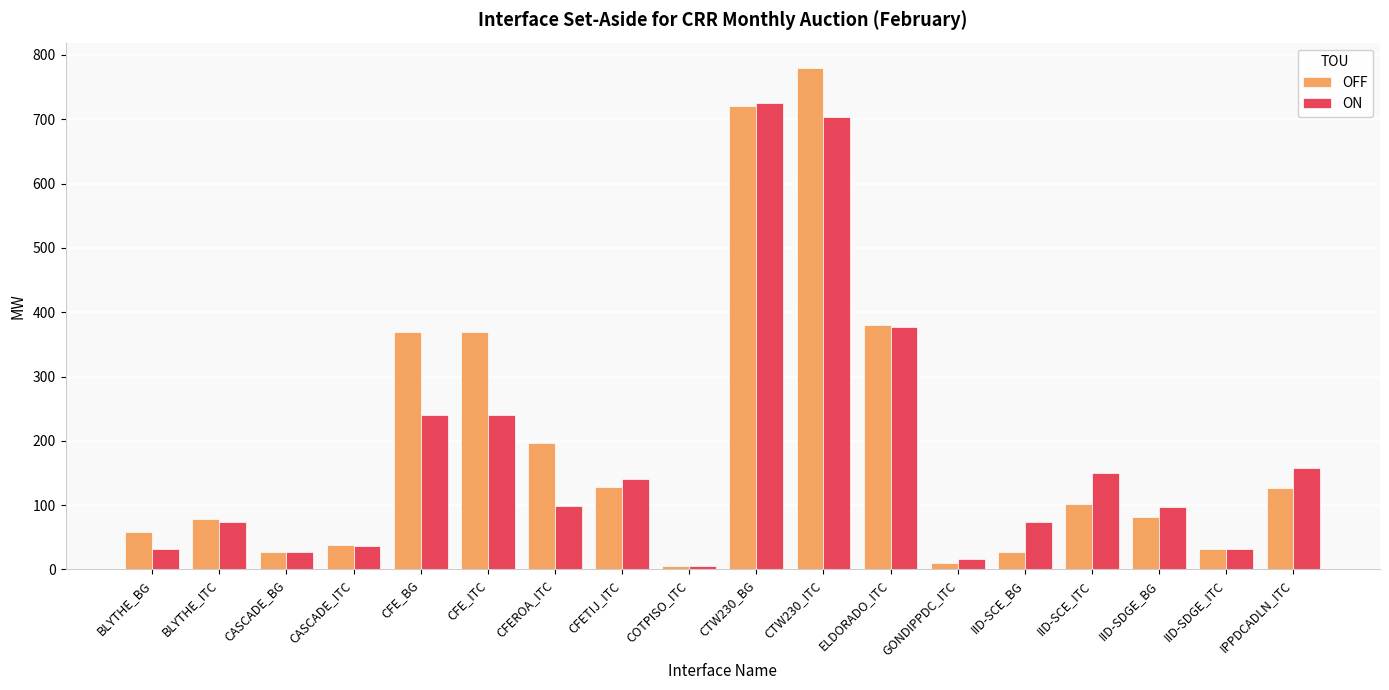

What is the highest value of the OFF series?

780.0